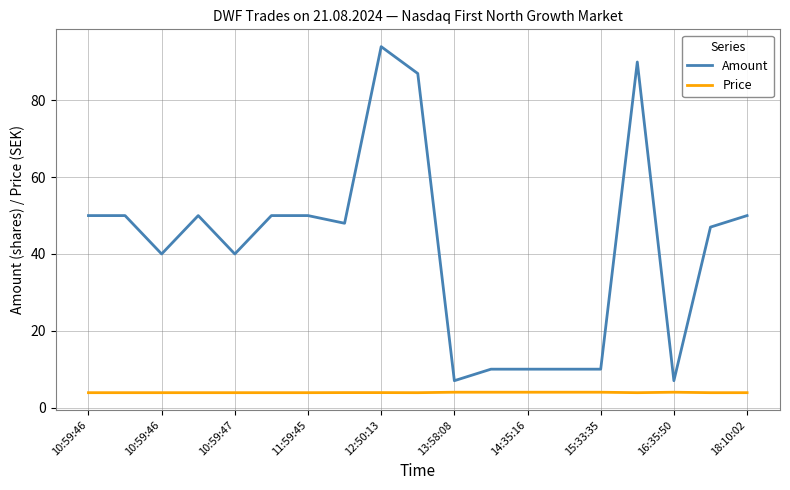

List the series in order of their overall mean, highest first.

Amount, Price